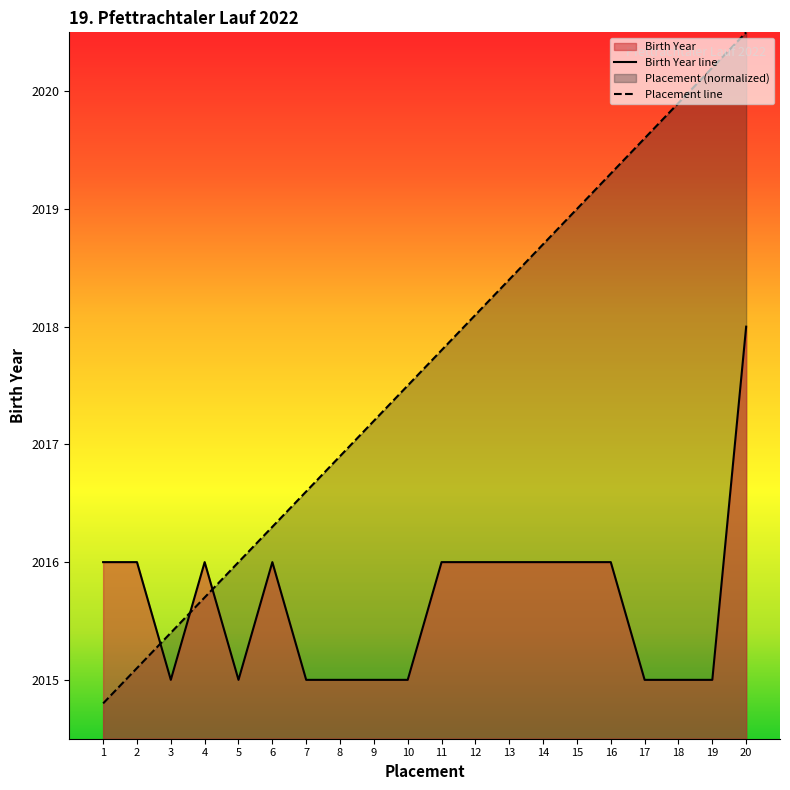

What are all the series names shown in the legend?

Placement, Birth Year